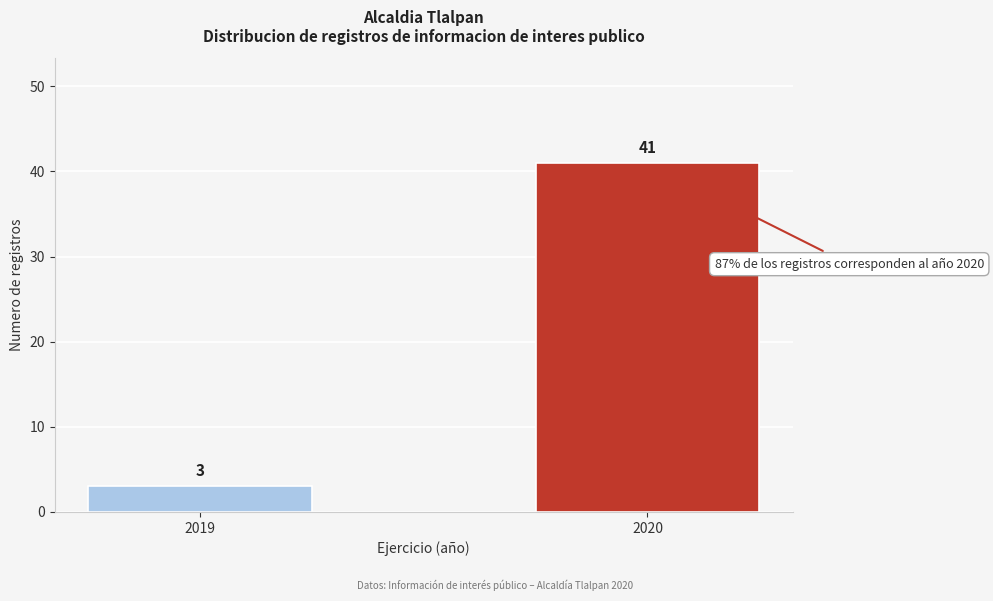

Reading left to right, what are all the values shown in this chart?

2019=3	2020=41